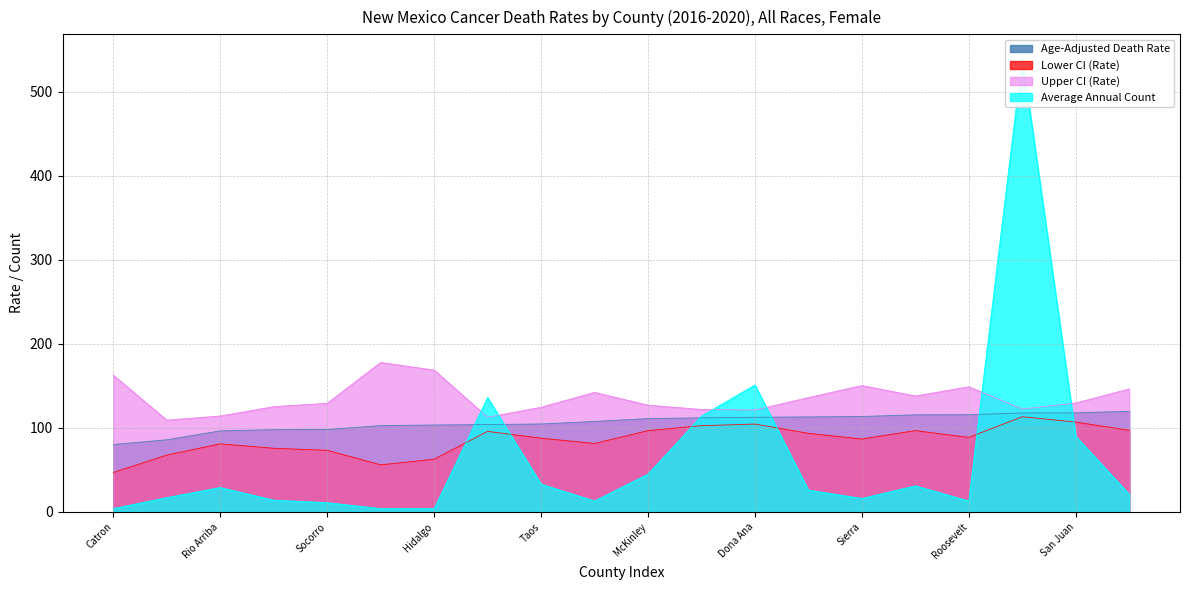

How many lines are shown in the chart?

4